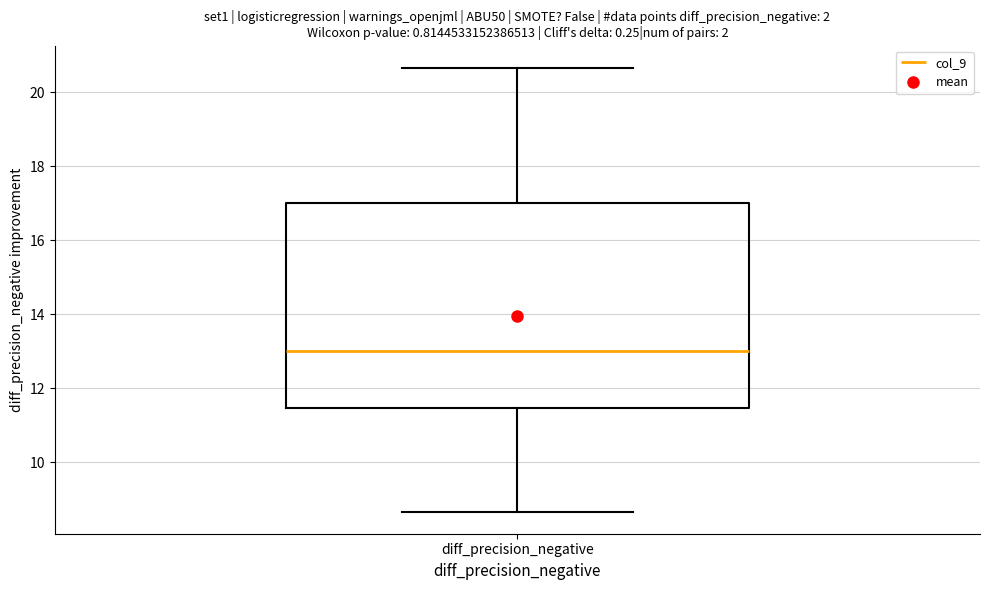

Transcribe this box plot: give where the median line is, the range the box spans, and where the two whiskers end, as read against the y-axis. The values are not printed on the chart, so give them approximately, as read against the axis.

median 13.0, box 11.4 to 17.0, whiskers 8.6 to 20.6